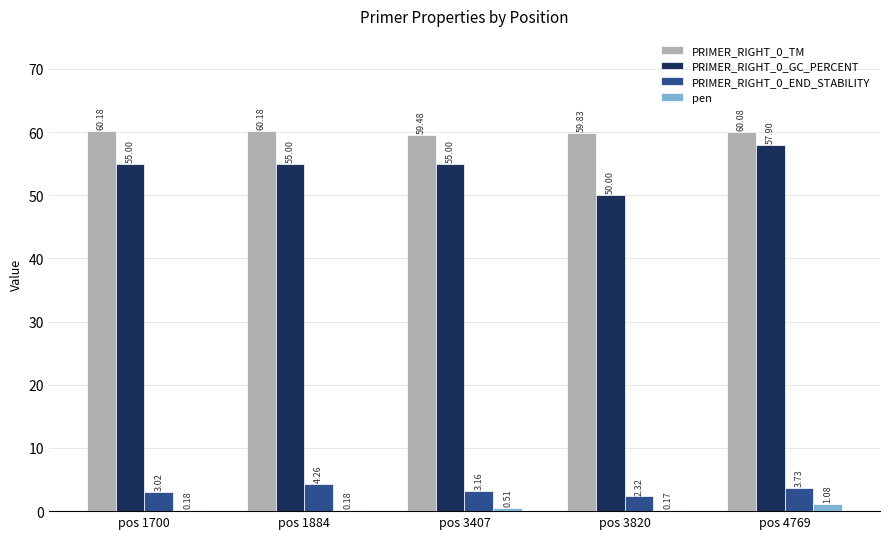

Is the value of PRIMER_RIGHT_0_TM at pos 1884 greater than the value of PRIMER_RIGHT_0_END_STABILITY at pos 3407?

Yes